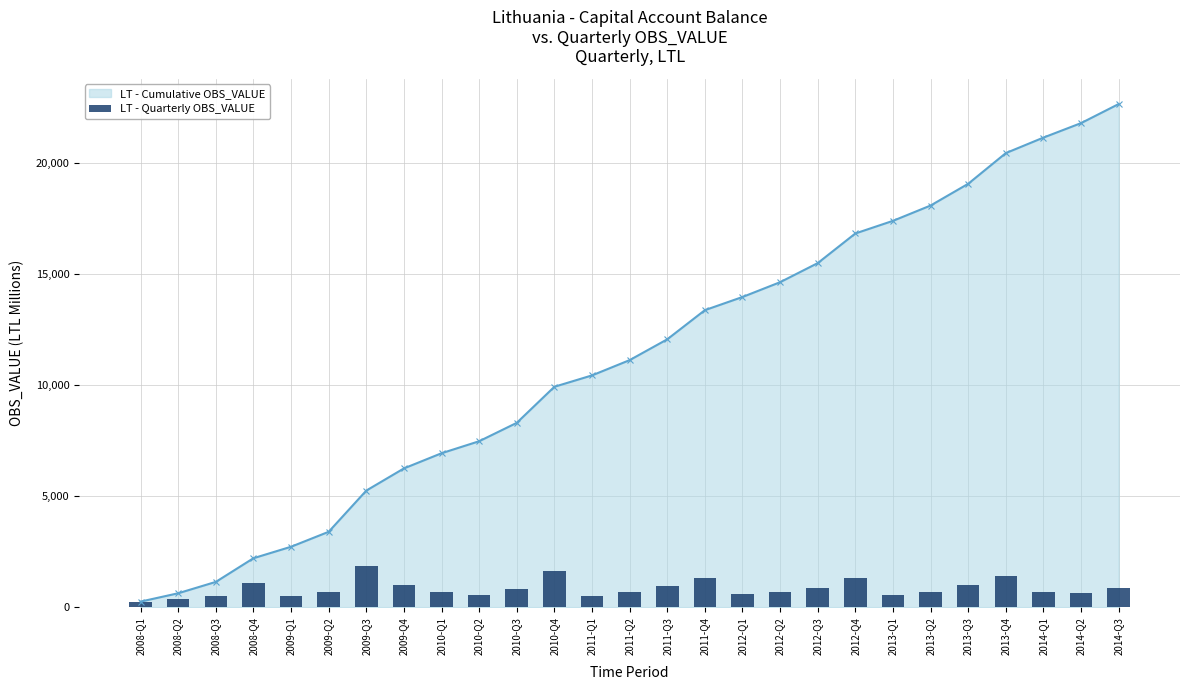

True or false: the data shows 512 at 2008-Q3.

True